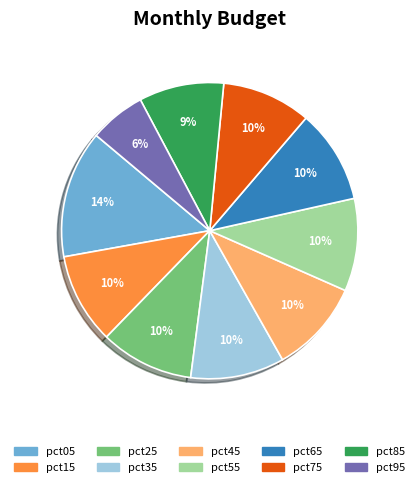

The pct85 slice represents 9% of the pie. True or false?

True